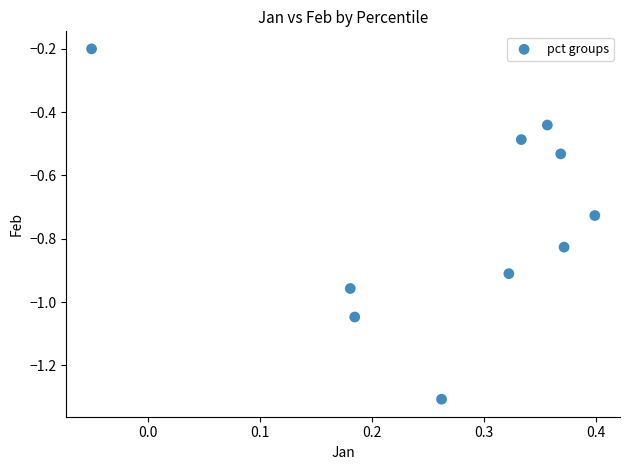

What is the average X value?

0.3